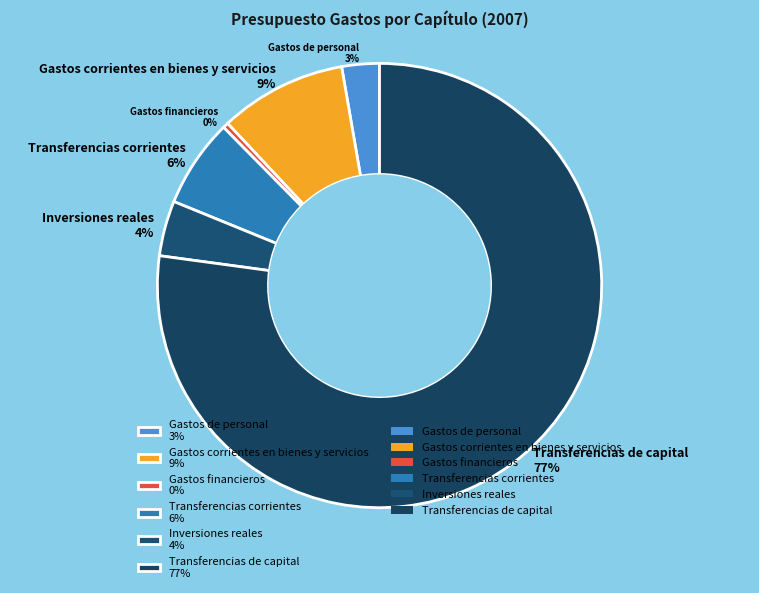

Which category has the biggest portion of the pie?

Transferencias de capital